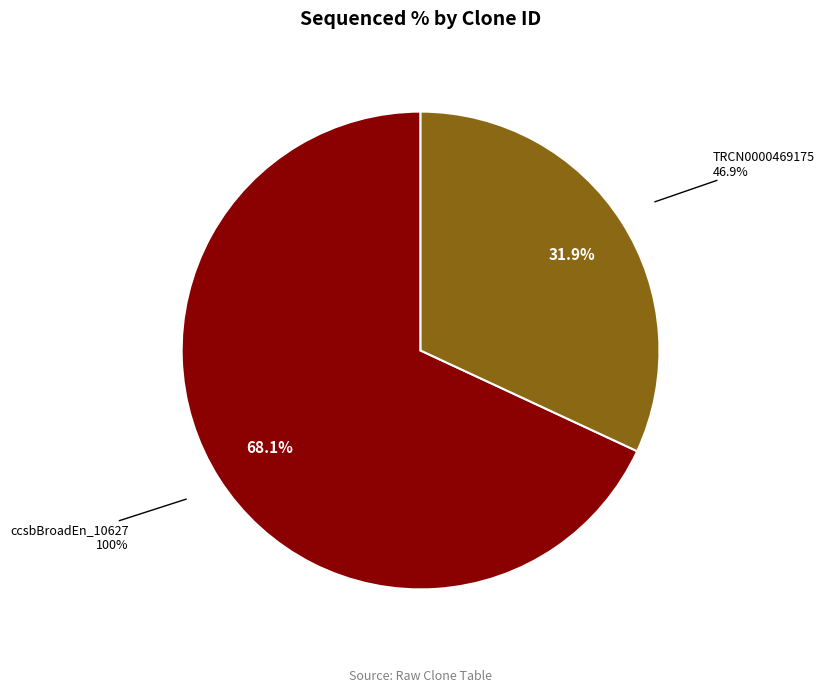

To the nearest percent, what is the difference between the ccsbBroadEn_10627 and TRCN0000469175 slice percentages?

36%